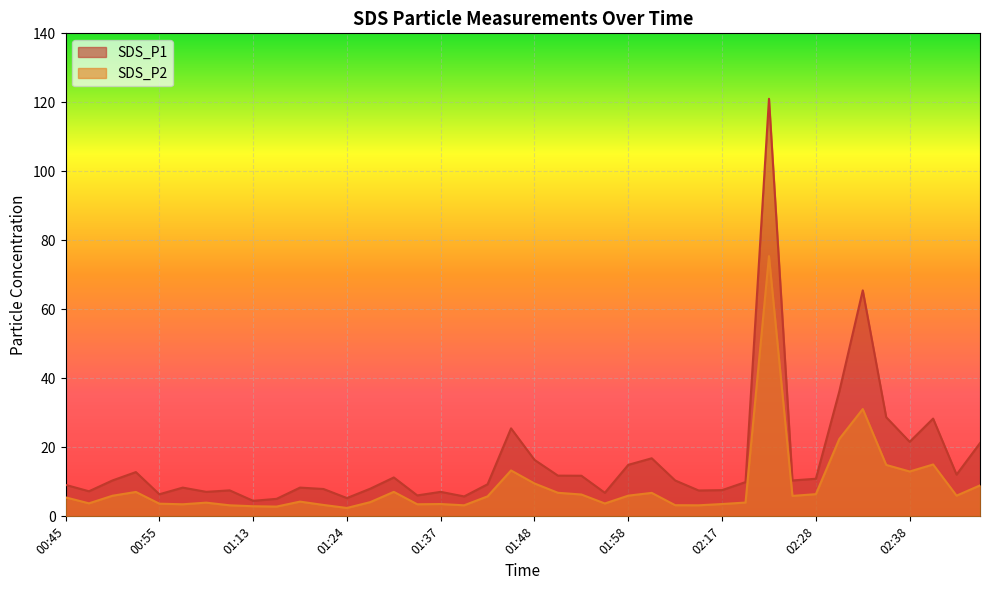

What is the total value across all series at 01:27?

12.2